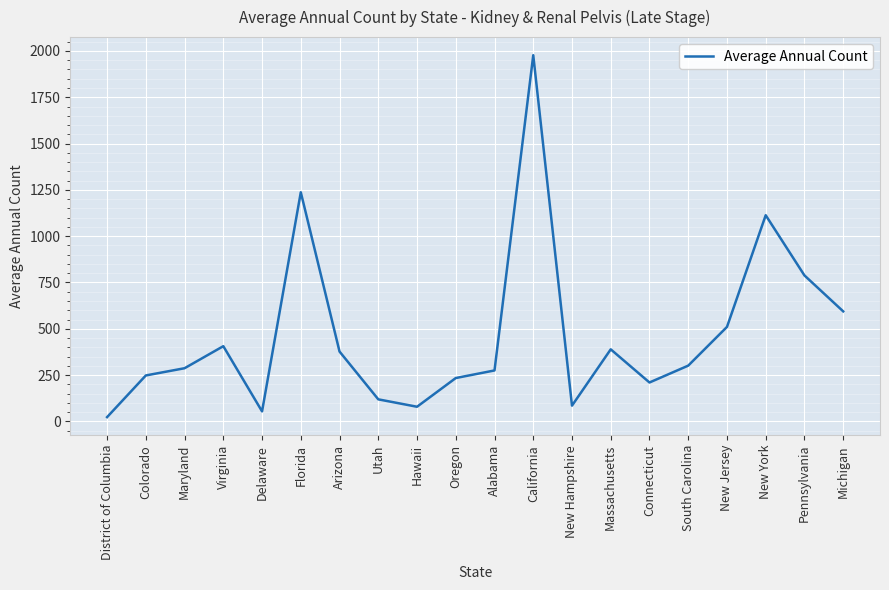

Approximately how many times larger is the value at Delaware compared to Arizona?

0.1